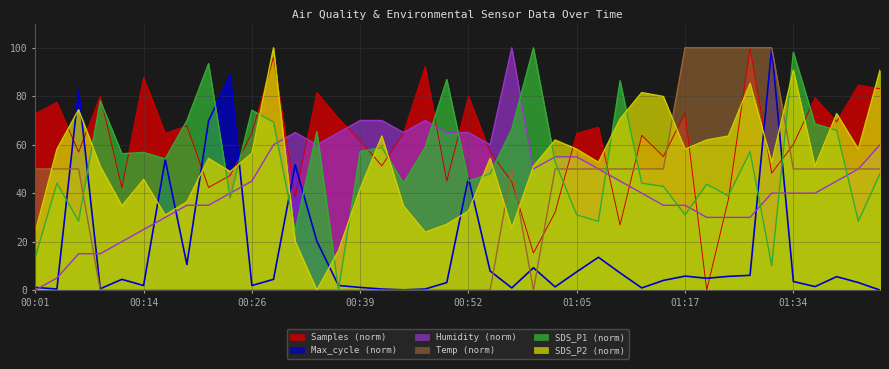

List the series in order of their peak value, highest first.

SDS_P1, SDS_P2, Temp, Humidity, Max_cycle, Samples